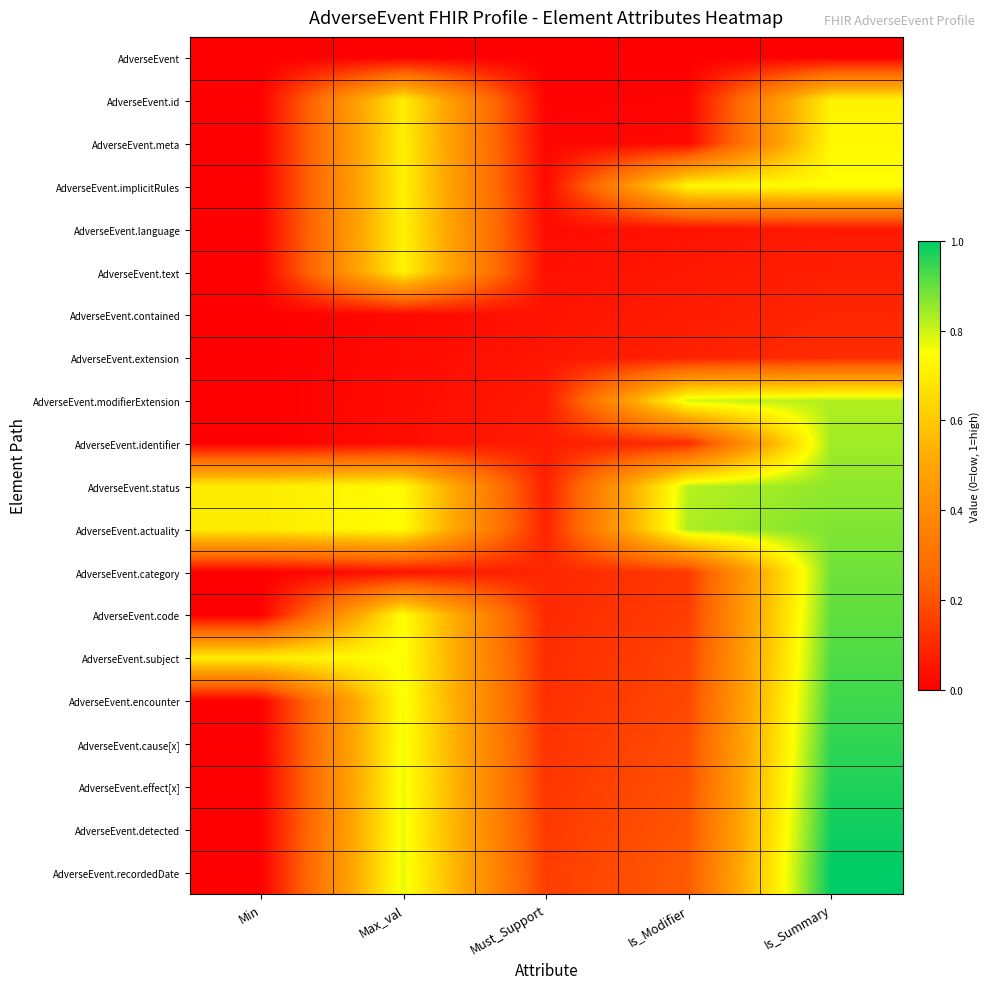

Rank the series at Is_Modifier from highest to lowest value.

AdverseEvent.actuality, AdverseEvent.status, AdverseEvent.modifierExtension, AdverseEvent.implicitRules, AdverseEvent.recordedDate, AdverseEvent.detected, AdverseEvent.effect[x], AdverseEvent.cause[x], AdverseEvent.encounter, AdverseEvent.subject, AdverseEvent.code, AdverseEvent.category, AdverseEvent.identifier, AdverseEvent.extension, AdverseEvent.contained, AdverseEvent.text, AdverseEvent.language, AdverseEvent.meta, AdverseEvent.id, AdverseEvent